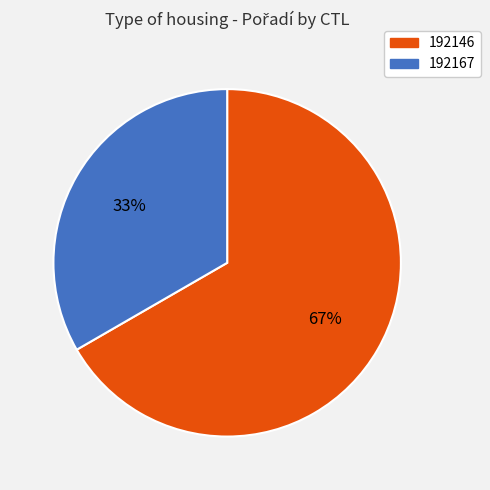

Count the number of slices in the pie.

2